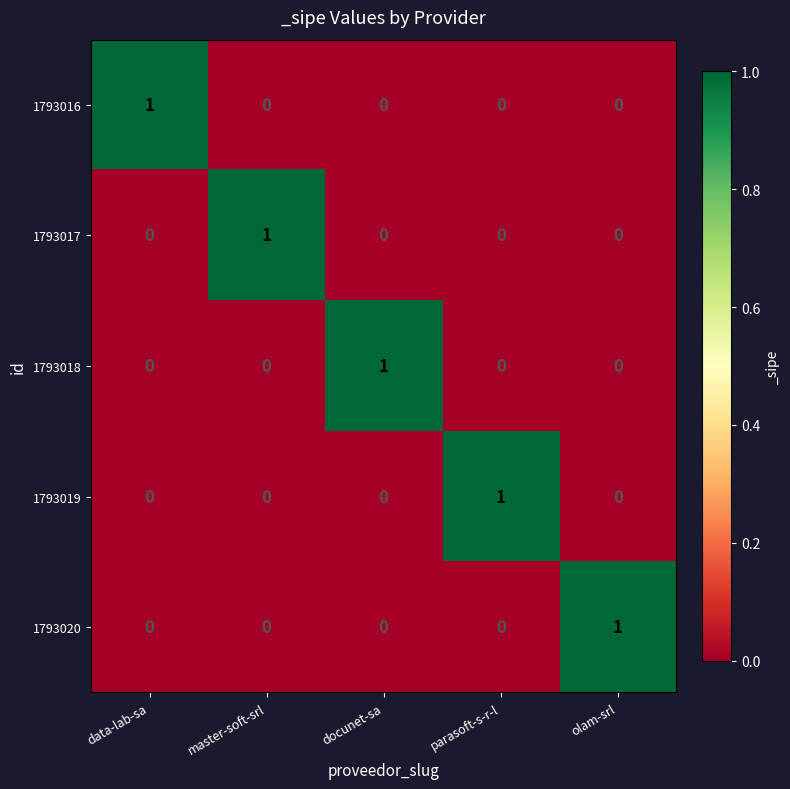

Count the 1793019 values in the range 0 to 1.

5